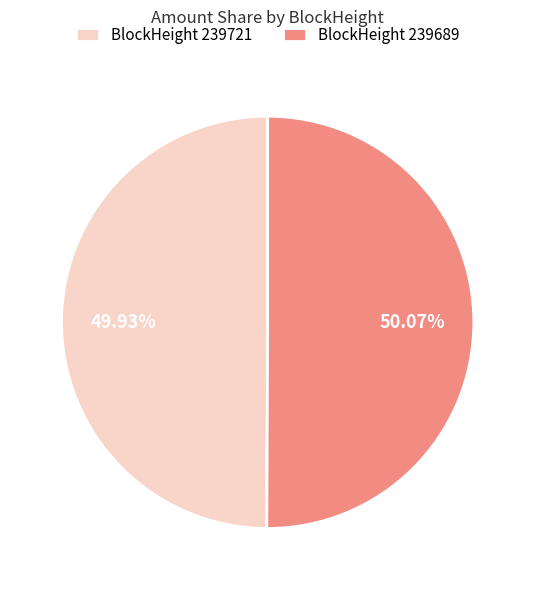

Does any single category account for the majority?

Yes